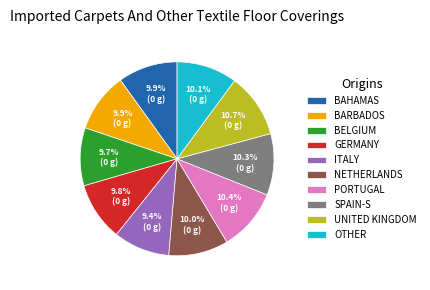

What is the ratio of the value at ITALY to the value at PORTUGAL?

0.9